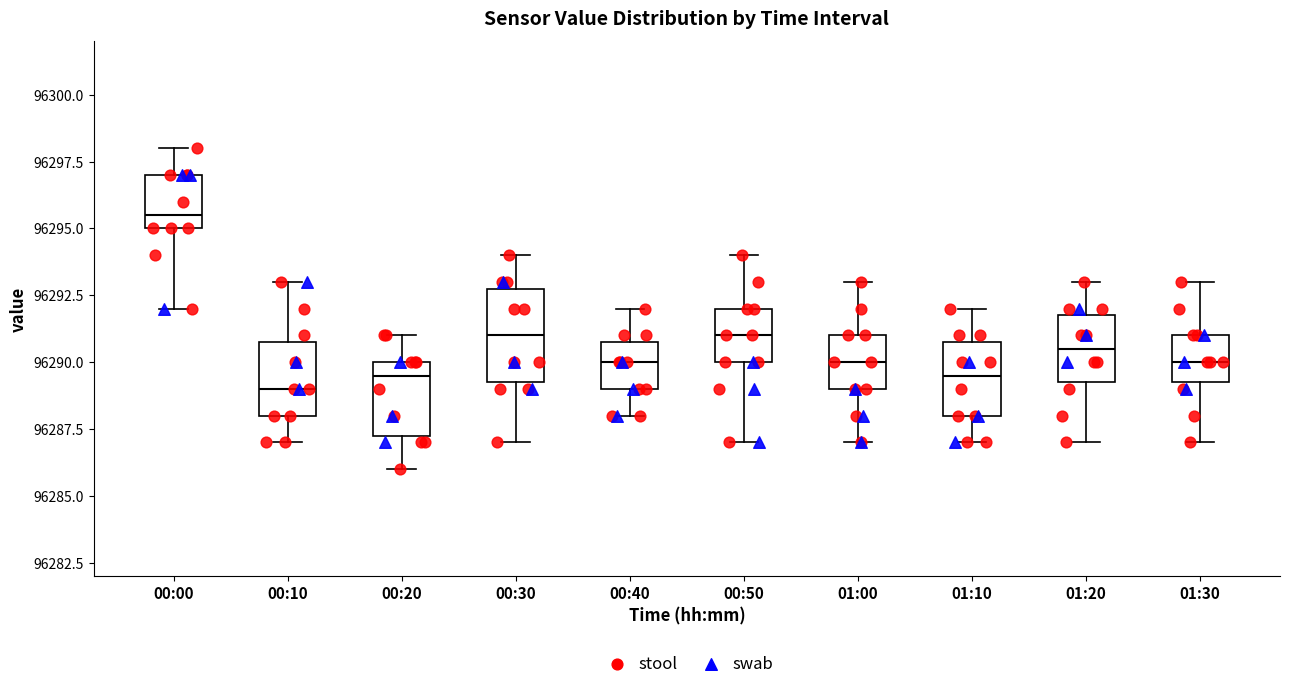

Which box's median line is the highest?

00:00